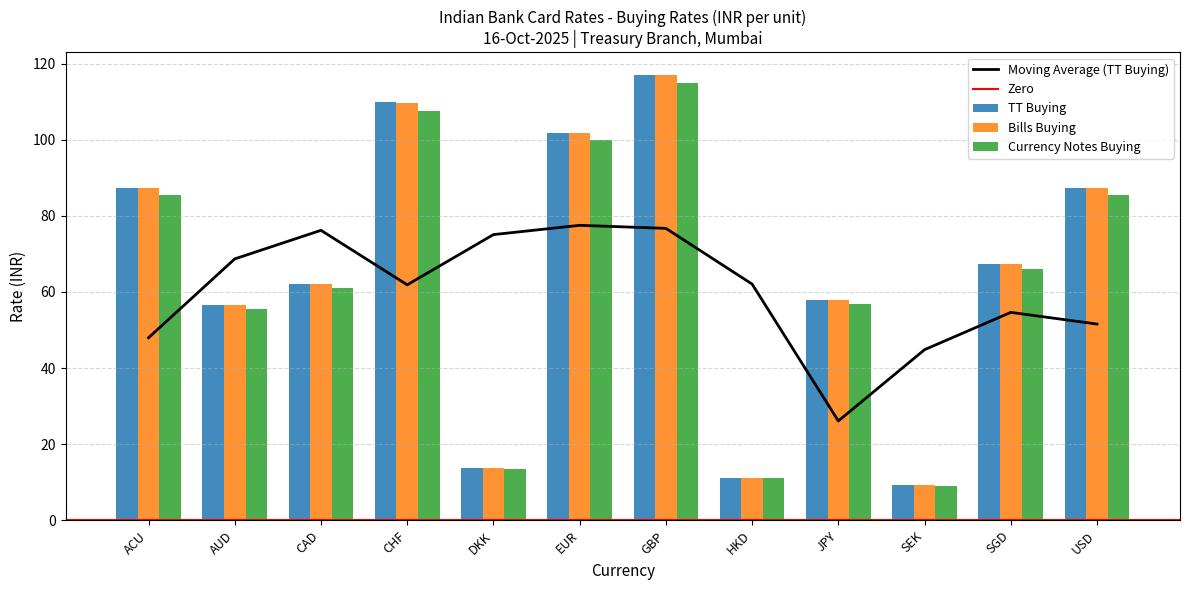

What is the value of the Bills Buying bar at the 11th from the left?

67.4